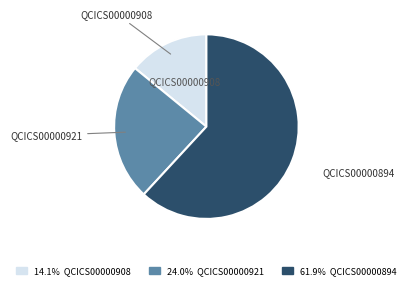

Does any single category account for the majority?

Yes